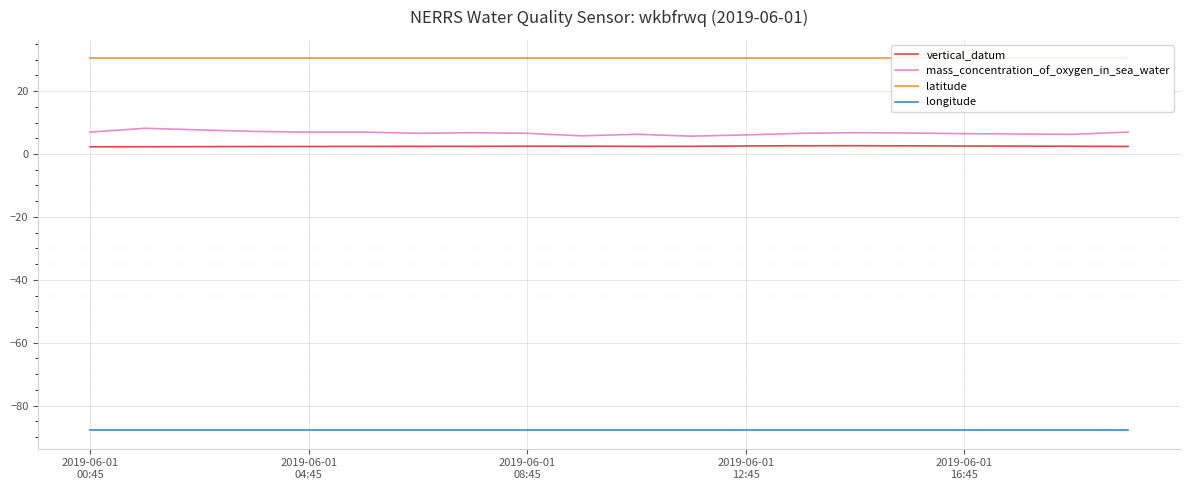

What is the minimum value for mass_concentration_of_oxygen_in_sea_water?

5.7